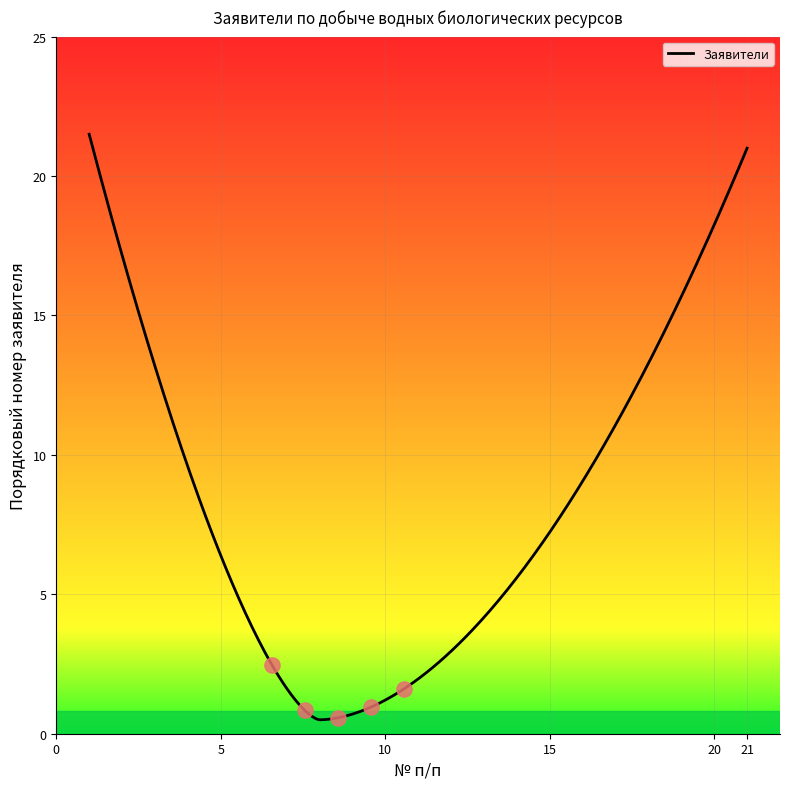

What is the difference between the maximum and minimum values?

21.0